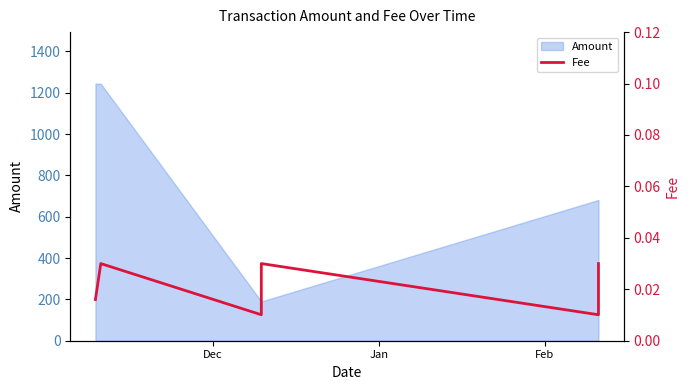

The value at 4 is 0.0. True or false?

False